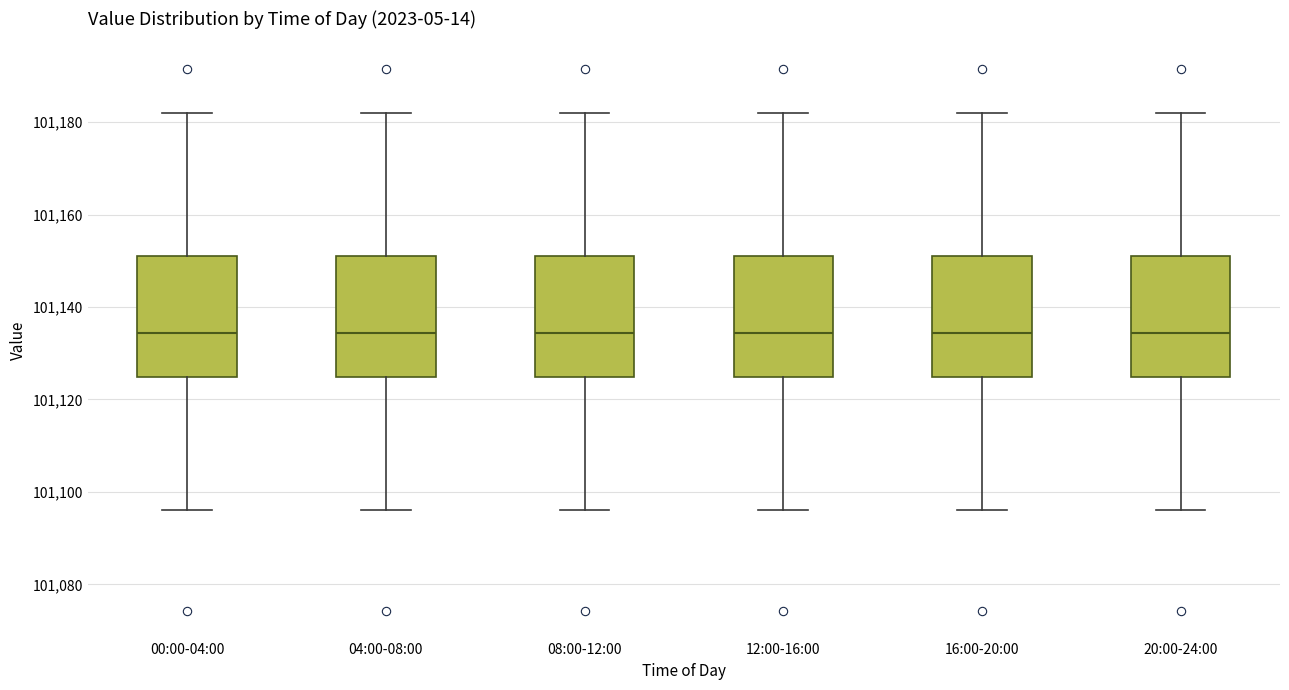

Where does the median line of the box for 16:00-20:00 sit on the y-axis? The values are not printed on the chart, so give them approximately, as read against the axis.

101134